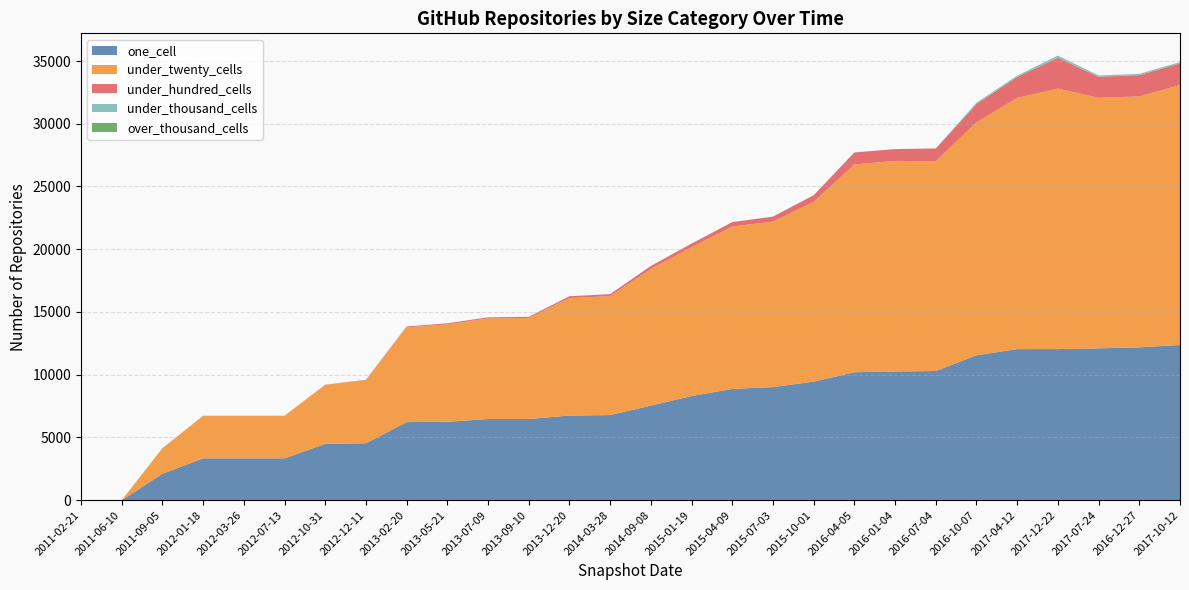

Reading right to left, transcribe all the data shown in this chart.

one_cell: 2017-10-12=12367	2016-12-27=12181	2017-07-24=12102	2017-12-22=12042	2017-04-12=12041	2016-10-07=11546	2016-07-04=10294	2016-01-04=10258	2016-04-05=10195	2015-10-01=9447	2015-07-03=9014	2015-04-09=8867	2015-01-19=8299	2014-09-08=7536	2014-03-28=6784	2013-12-20=6745	2013-09-10=6468	2013-07-09=6468	2013-05-21=6246	2013-02-20=6220	2012-12-11=4537	2012-10-31=4491	2012-07-13=3335	2012-03-26=3335	2012-01-18=3335	2011-09-05=2101	2011-06-10=1	2011-02-21=2
under_twenty_cells: 2017-10-12=20720	2016-12-27=19995	2017-07-24=19968	2017-12-22=20758	2017-04-12=20019	2016-10-07=18567	2016-07-04=16721	2016-01-04=16778	2016-04-05=16564	2015-10-01=14325	2015-07-03=13183	2015-04-09=12943	2015-01-19=11857	2014-09-08=10895	2014-03-28=9480	2013-12-20=9358	2013-09-10=8056	2013-07-09=8017	2013-05-21=7765	2013-02-20=7552	2012-12-11=5024	2012-10-31=4701	2012-07-13=3386	2012-03-26=3386	2012-01-18=3386	2011-09-05=2035	2011-06-10=0	2011-02-21=0
under_hundred_cells: 2017-10-12=1725	2016-12-27=1697	2017-07-24=1678	2017-12-22=2459	2017-04-12=1677	2016-10-07=1467	2016-07-04=1014	2016-01-04=945	2016-04-05=952	2015-10-01=530	2015-07-03=402	2015-04-09=351	2015-01-19=291	2014-09-08=236	2014-03-28=154	2013-12-20=150	2013-09-10=89	2013-07-09=88	2013-05-21=85	2013-02-20=71	2012-12-11=35	2012-10-31=14	2012-07-13=9	2012-03-26=9	2012-01-18=9	2011-09-05=6	2011-06-10=0	2011-02-21=0
under_thousand_cells: 2017-10-12=104	2016-12-27=102	2017-07-24=102	2017-12-22=176	2017-04-12=101	2016-10-07=101	2016-07-04=3	2016-01-04=3	2016-04-05=3	2015-10-01=3	2015-07-03=3	2015-04-09=3	2015-01-19=2	2014-09-08=2	2014-03-28=2	2013-12-20=1	2013-09-10=1	2013-07-09=1	2013-05-21=1	2013-02-20=1	2012-12-11=0	2012-10-31=0	2012-07-13=0	2012-03-26=0	2012-01-18=0	2011-09-05=0	2011-06-10=0	2011-02-21=0
over_thousand_cells: 2017-10-12=0	2016-12-27=0	2017-07-24=0	2017-12-22=0	2017-04-12=0	2016-10-07=0	2016-07-04=0	2016-01-04=0	2016-04-05=0	2015-10-01=0	2015-07-03=0	2015-04-09=0	2015-01-19=0	2014-09-08=0	2014-03-28=0	2013-12-20=0	2013-09-10=0	2013-07-09=0	2013-05-21=0	2013-02-20=0	2012-12-11=0	2012-10-31=0	2012-07-13=0	2012-03-26=0	2012-01-18=0	2011-09-05=0	2011-06-10=0	2011-02-21=0